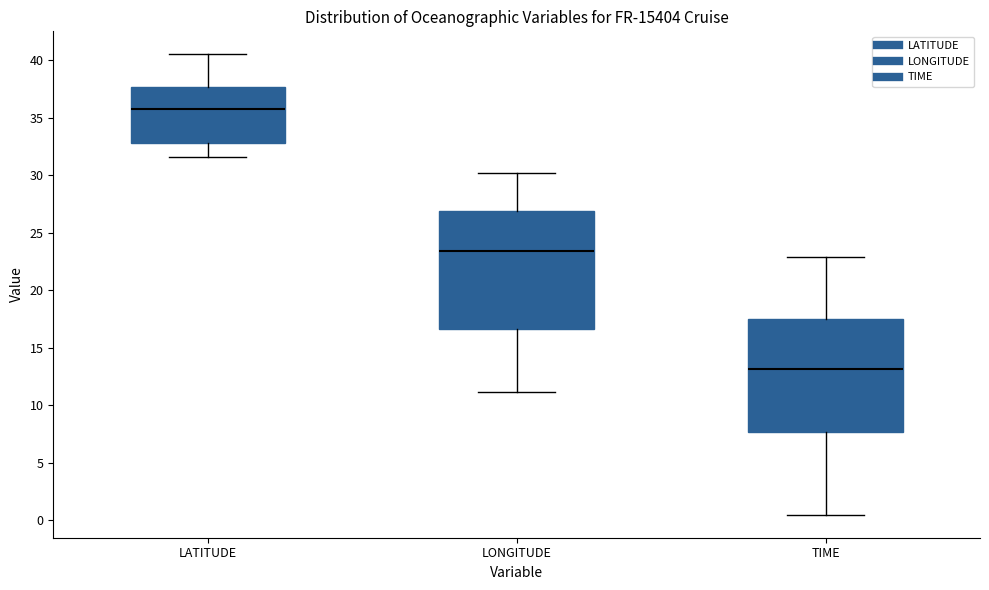

Where does the upper whisker of the box for LATITUDE end on the y-axis? The values are not printed on the chart, so give them approximately, as read against the axis.

40.5